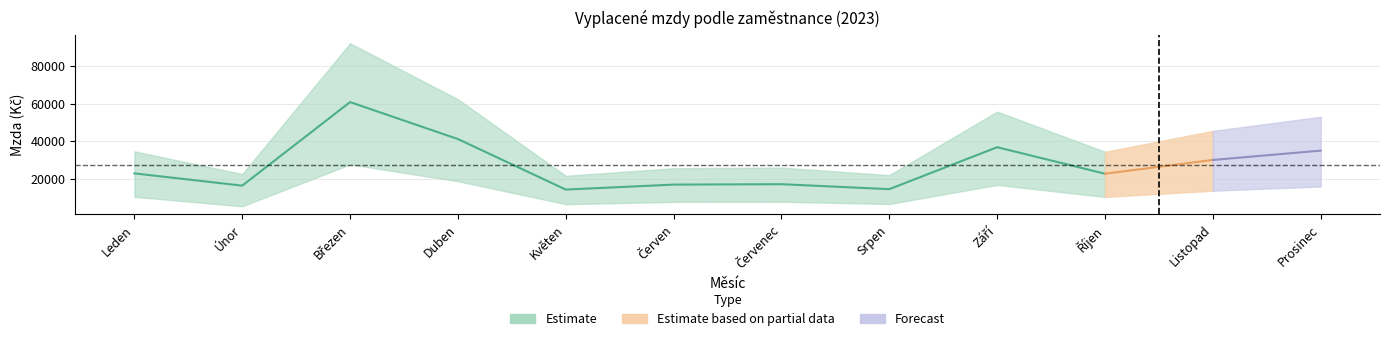

What is the greatest value displayed?

92230